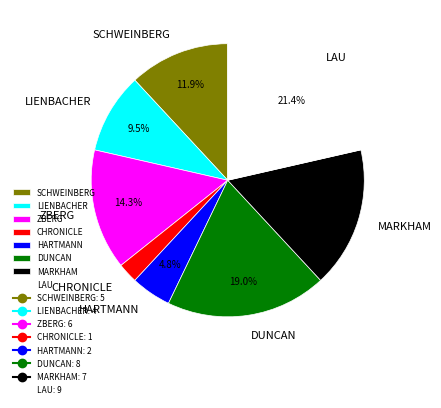

Which category has the smallest portion of the pie?

CHRONICLE